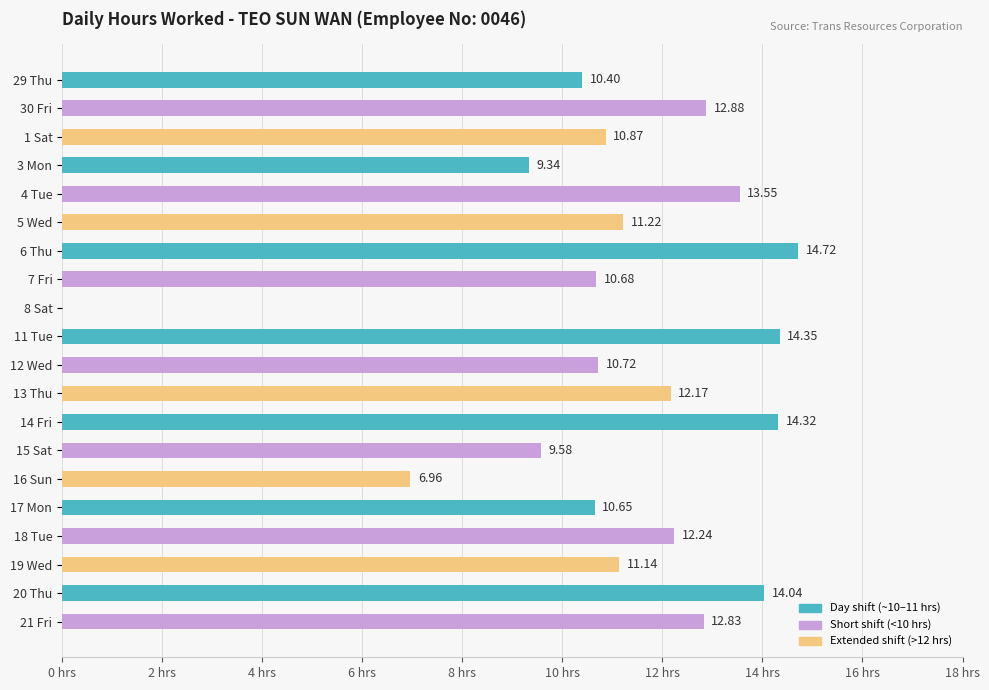

Between 18 Tue and 4 Tue, which is larger?

4 Tue